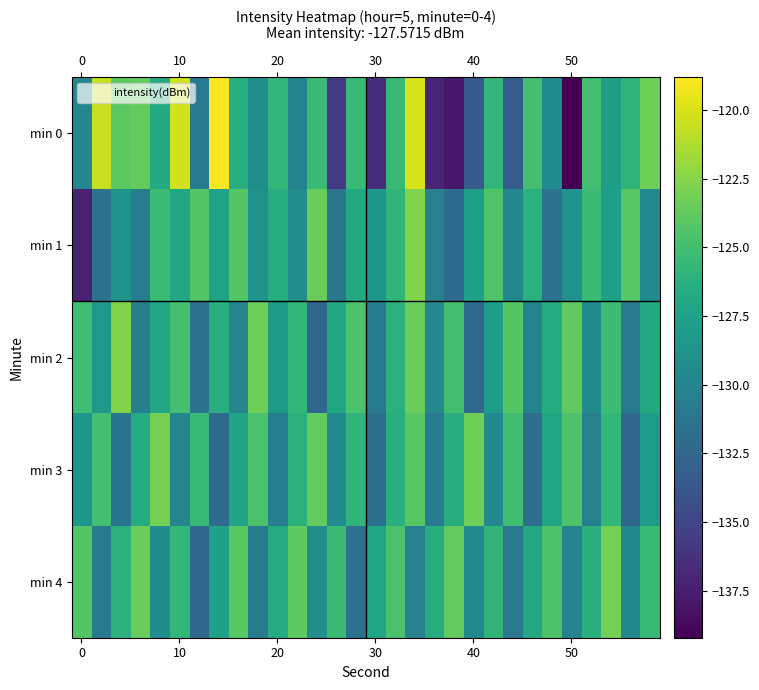

Which series has the largest range (max minus min)?

min 0